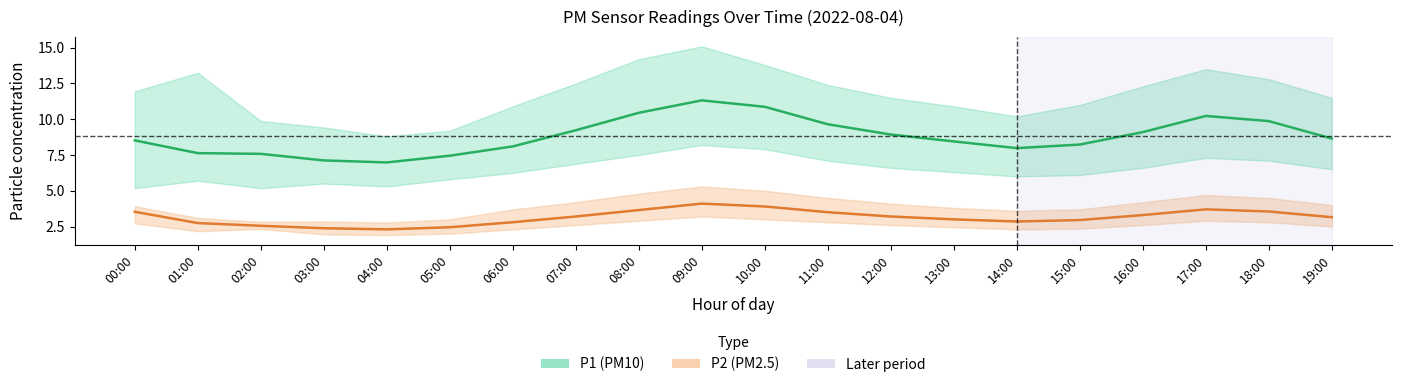

At which category is the sum across all series the highest?

09:00